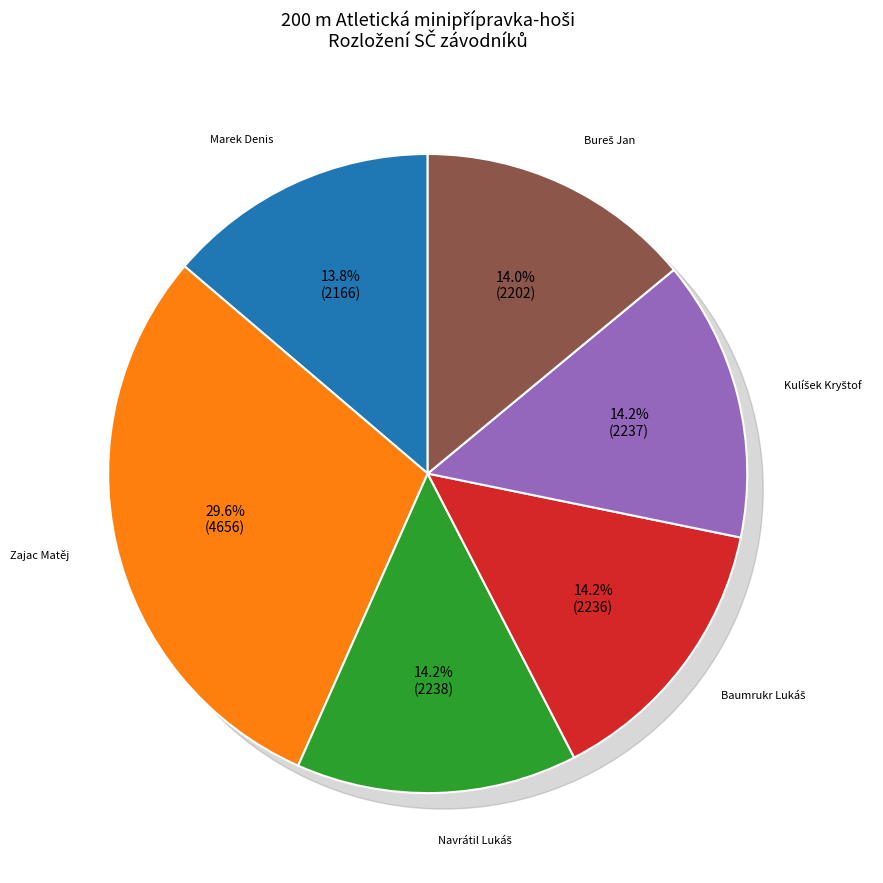

What percentage is the Baumrukr Lukáš slice, to the nearest percent?

14%